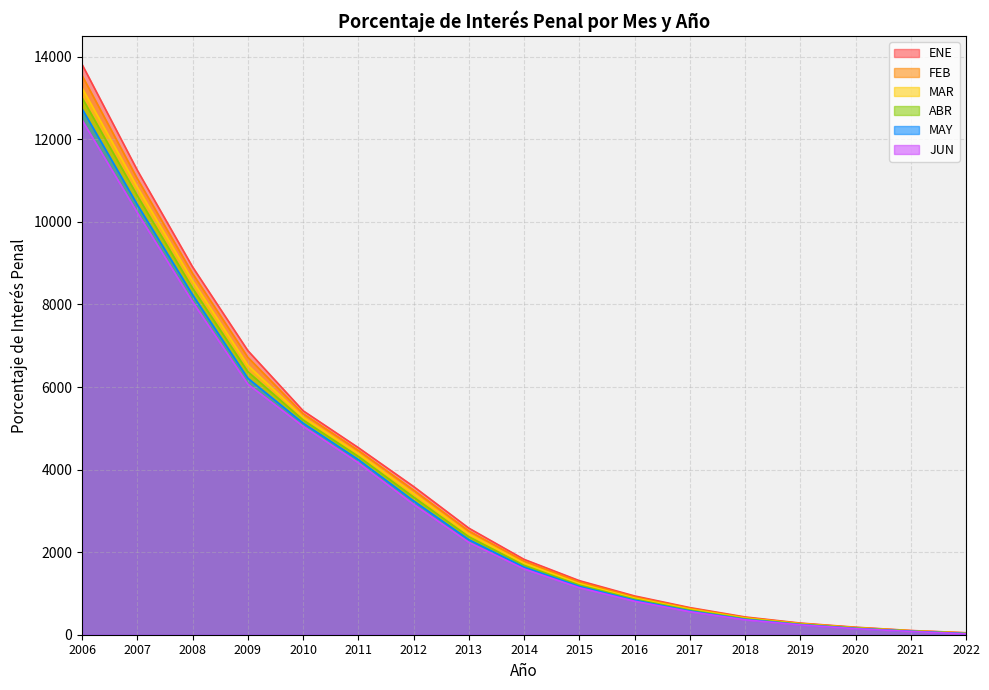

True or false: ENE and FEB cross at least once.

False